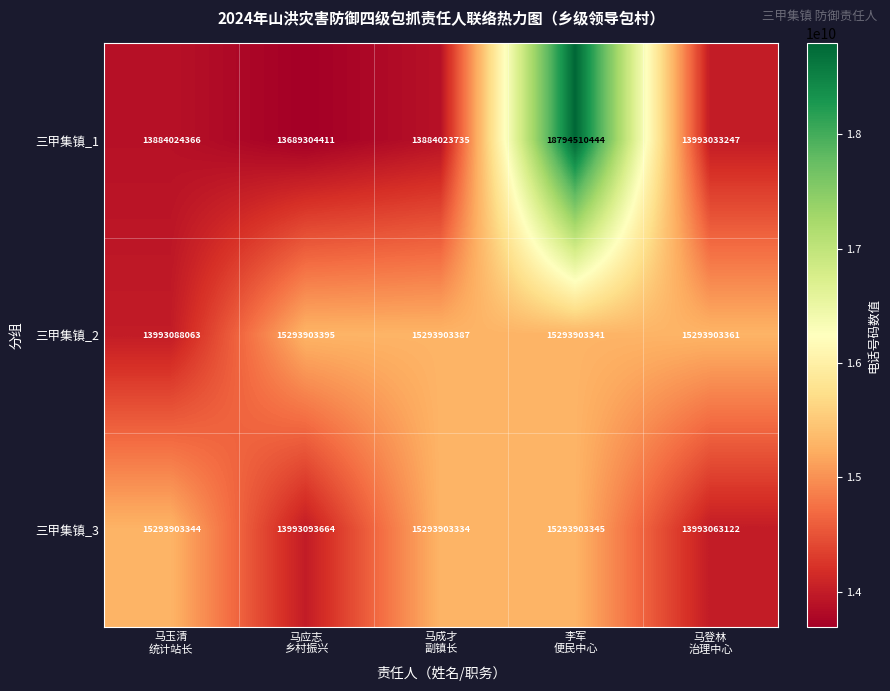

List the series in order of their peak value, lowest first.

三甲集镇_3, 三甲集镇_2, 三甲集镇_1